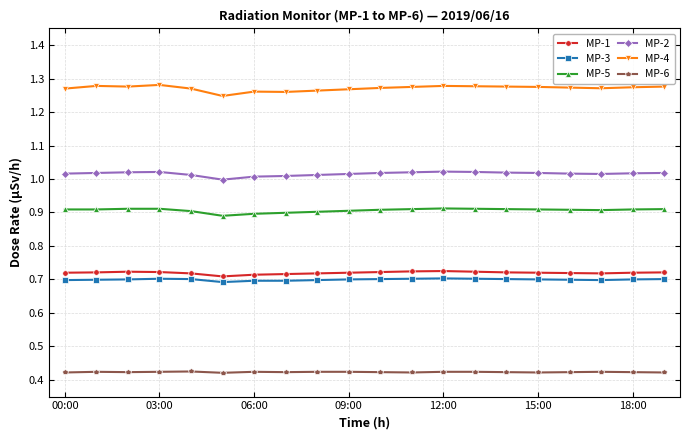

True or false: MP-1 and MP-2 intersect in this chart.

False